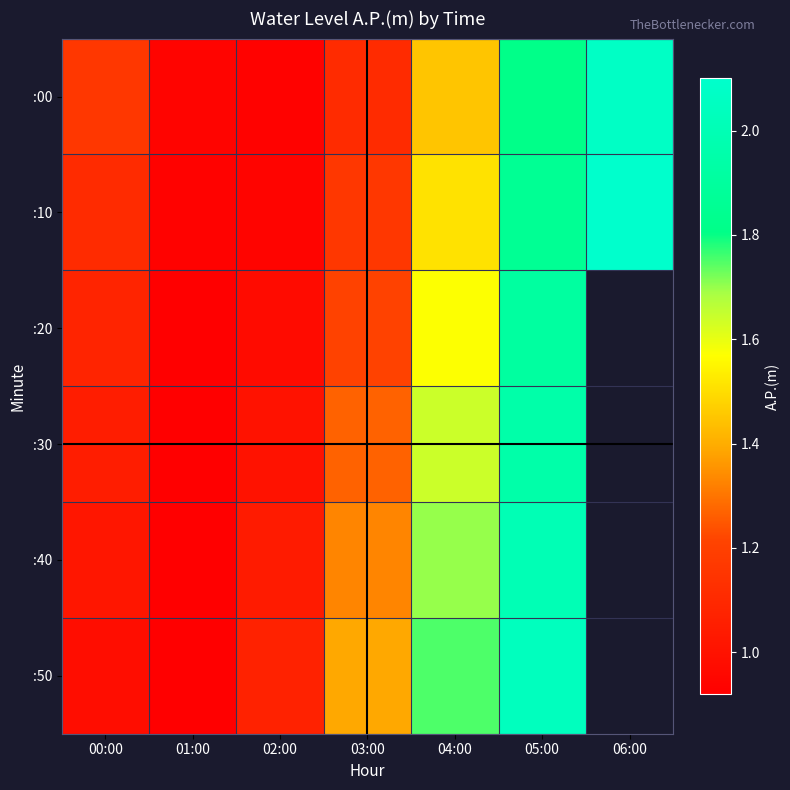

At which category is the sum across all series the highest?

05:00